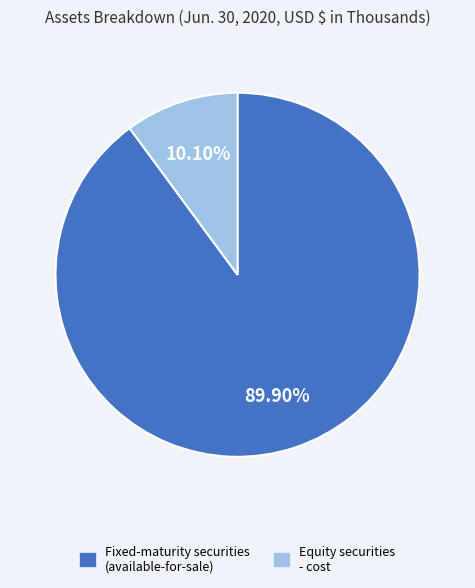

Is there any slice that represents more than half of the pie?

Yes